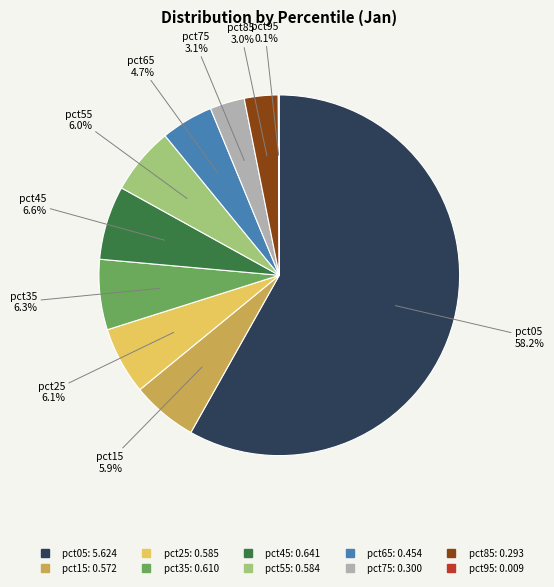

What percentage is the pct35 slice, to the nearest percent?

6%